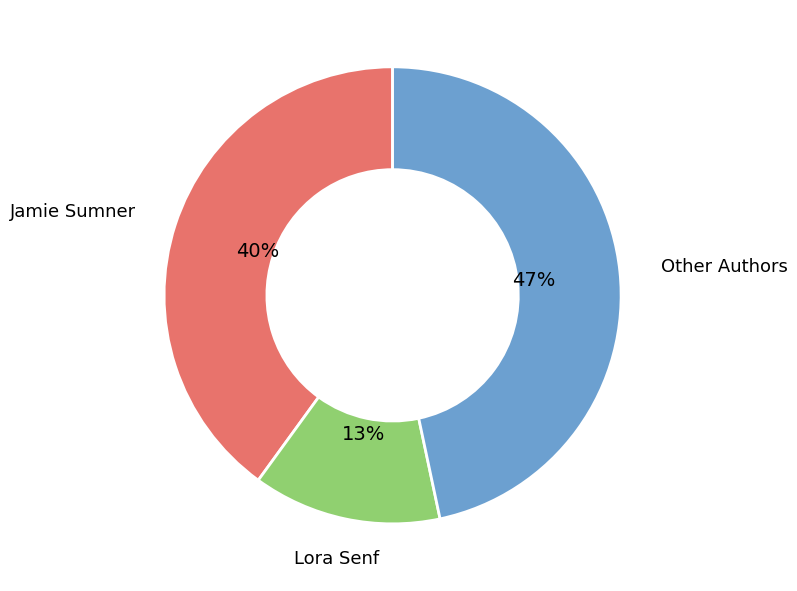

Count the number of slices in the pie.

3